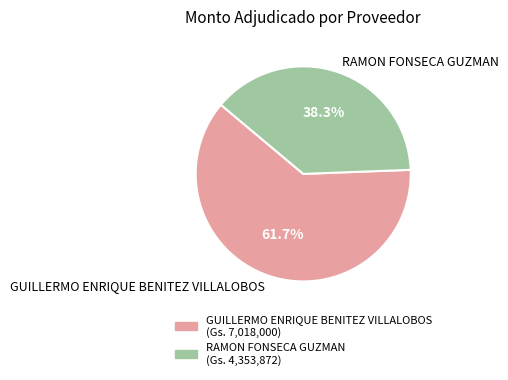

What is the total percentage of GUILLERMO ENRIQUE BENITEZ VILLALOBOS and RAMON FONSECA GUZMAN?

100.0%